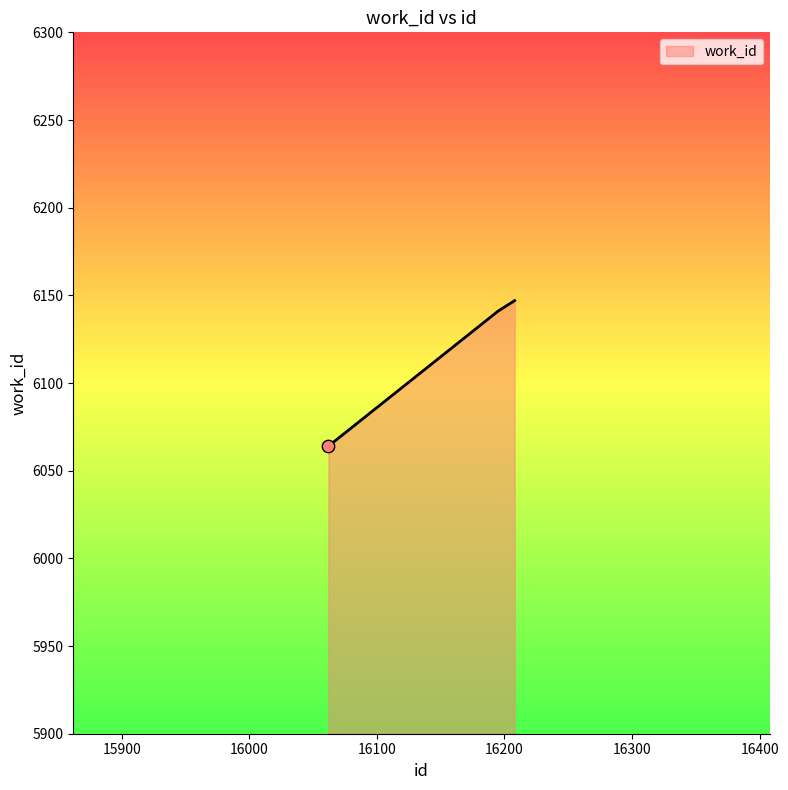

What is the difference between the maximum and minimum values?

83